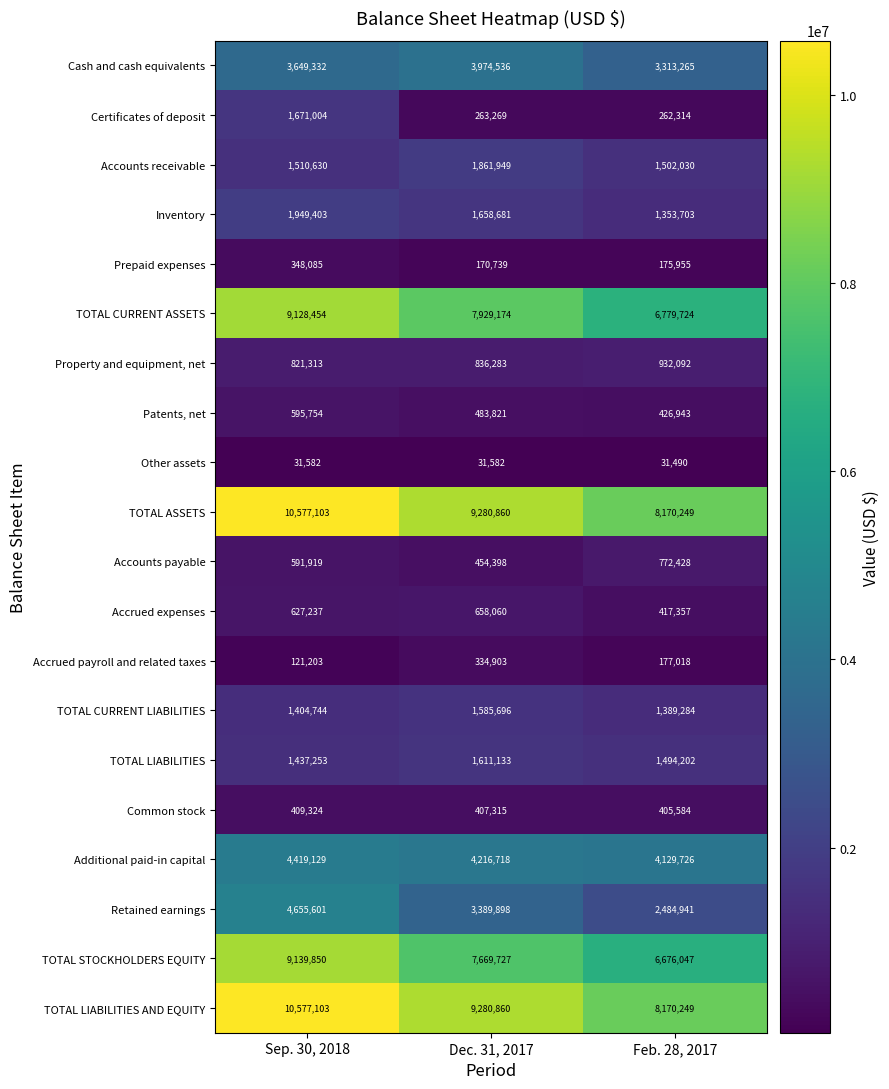

Where does the Certificates of deposit series first go above 263269?

Sep. 30, 2018